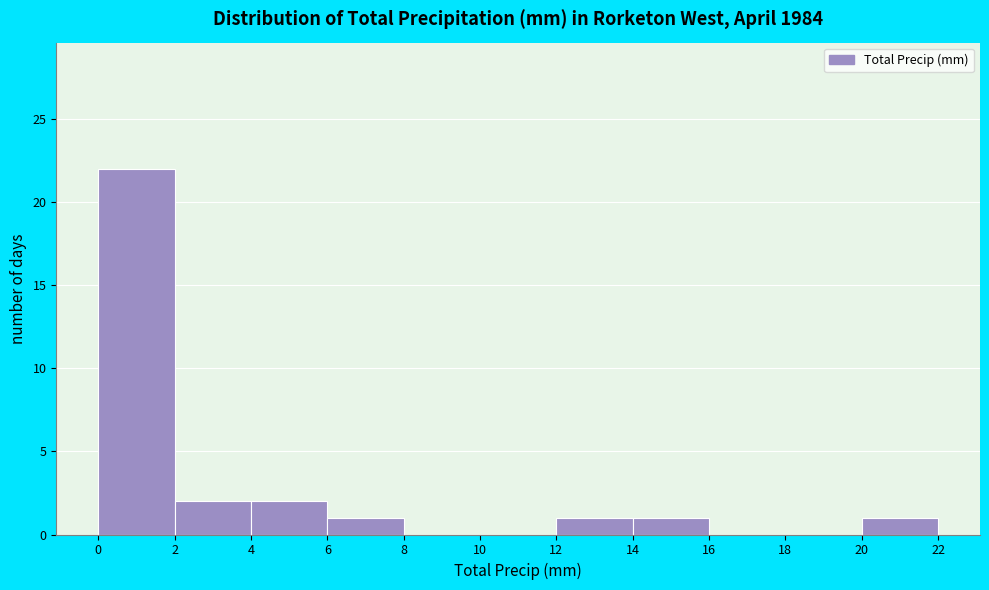

Reading left to right, list every bar in this chart as the range it spans on the x-axis followed by its height. The values are not printed on the chart, so give them approximately, as read against the axis.

0 to 2: 22
2 to 4: 2
4 to 6: 2
6 to 8: 1
8 to 10: 0
10 to 12: 0
12 to 14: 1
14 to 16: 1
16 to 18: 0
18 to 20: 0
20 to 22: 1